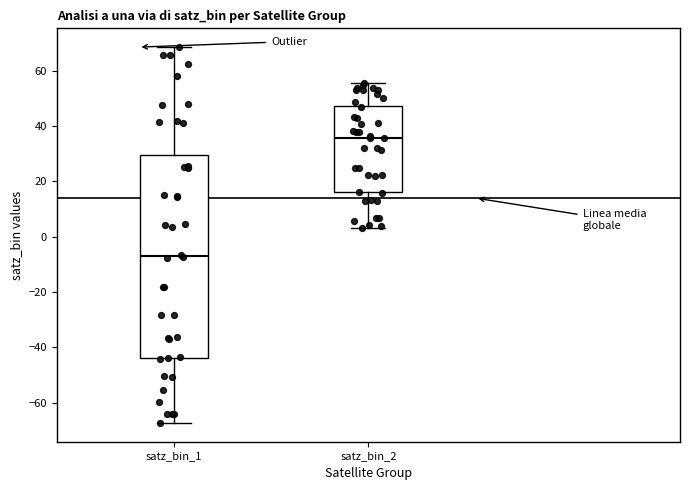

Which box's median line is the highest?

satz_bin_2